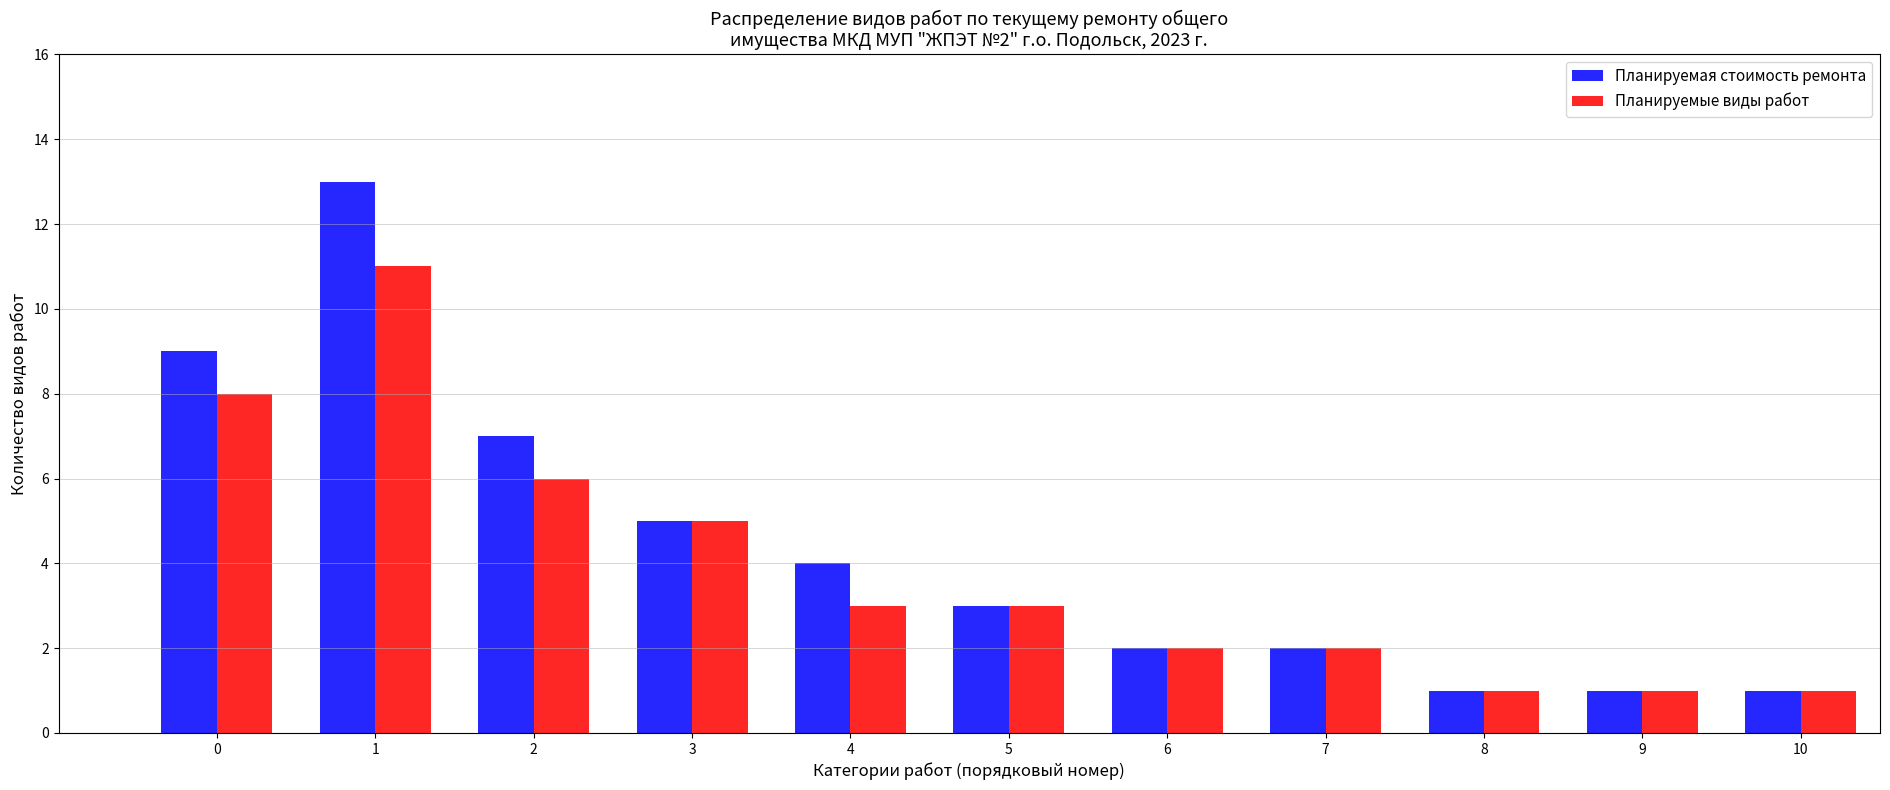

Reading left to right, what are all the values shown in this chart?

Планируемая стоимость ремонта: 0=9	1=13	2=7	3=5	4=4	5=3	6=2	7=2	8=1	9=1	10=1
Планируемые виды работ: 0=8	1=11	2=6	3=5	4=3	5=3	6=2	7=2	8=1	9=1	10=1